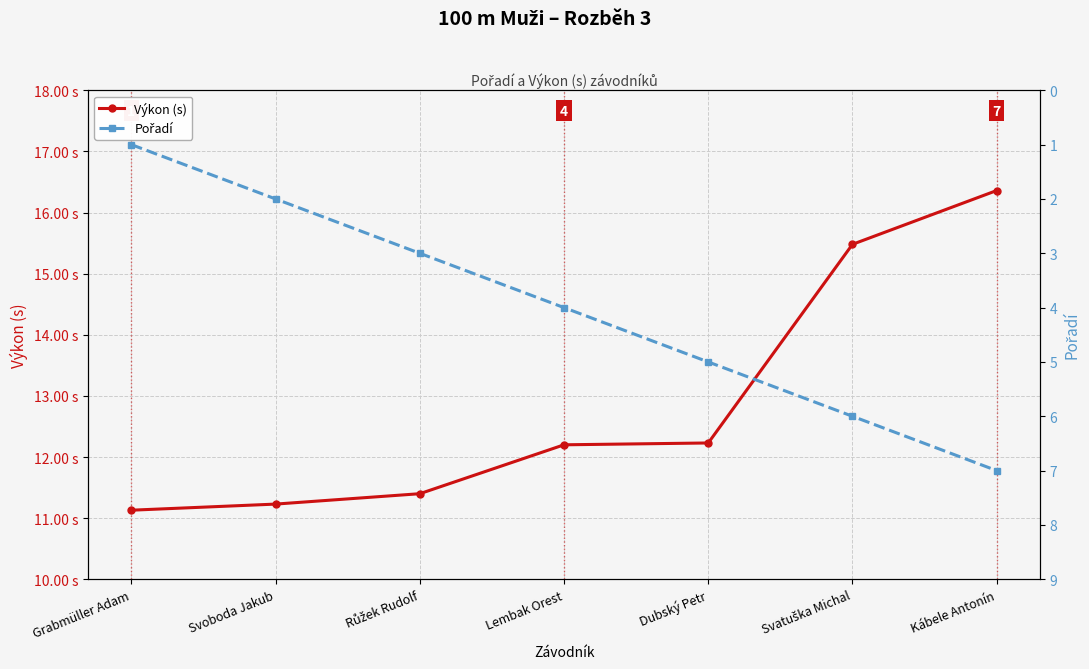

The value of Výkon (s) at Kábele Antonín is 27.8. True or false?

False